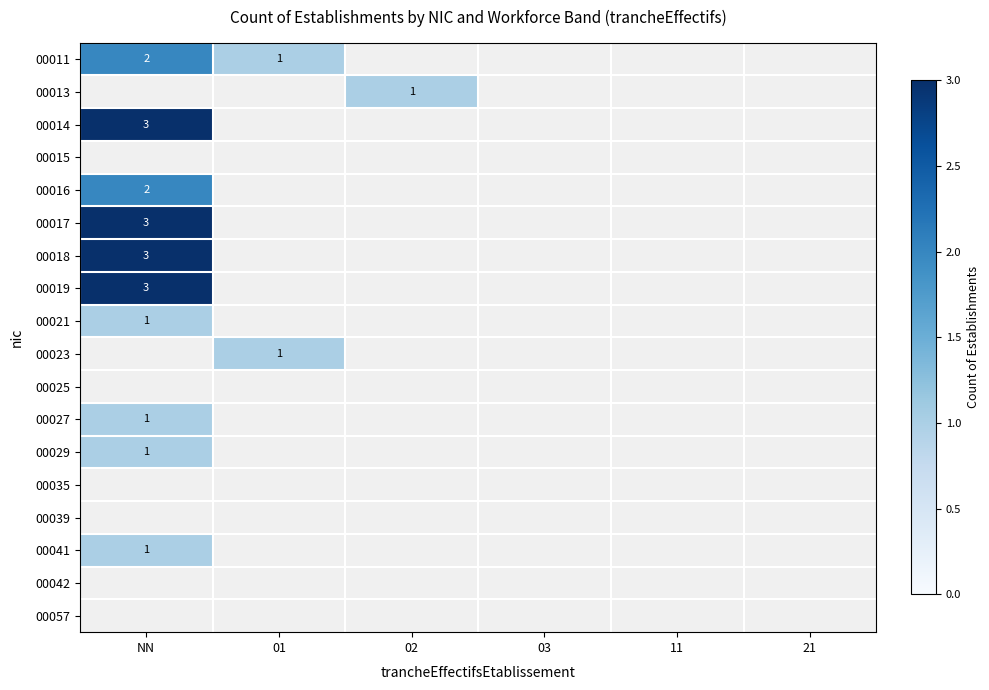

The value of 00011 at 01 is 1. True or false?

True